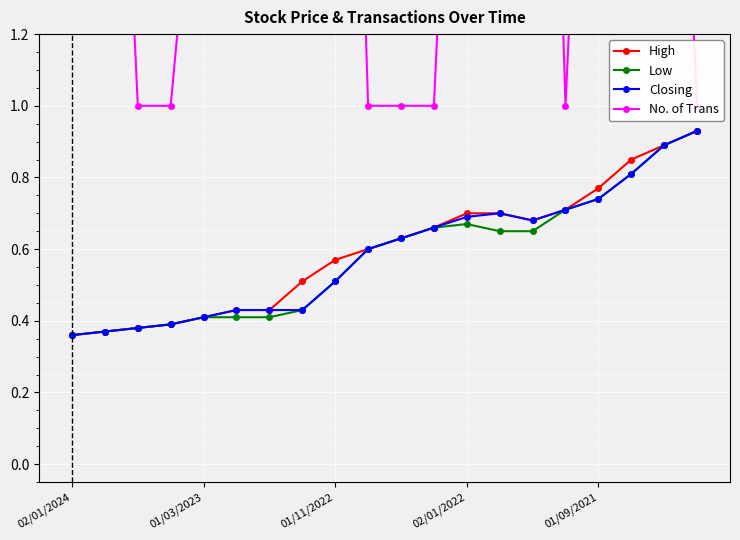

What are all the series names shown in the legend?

High, Low, Closing, No. of Trans